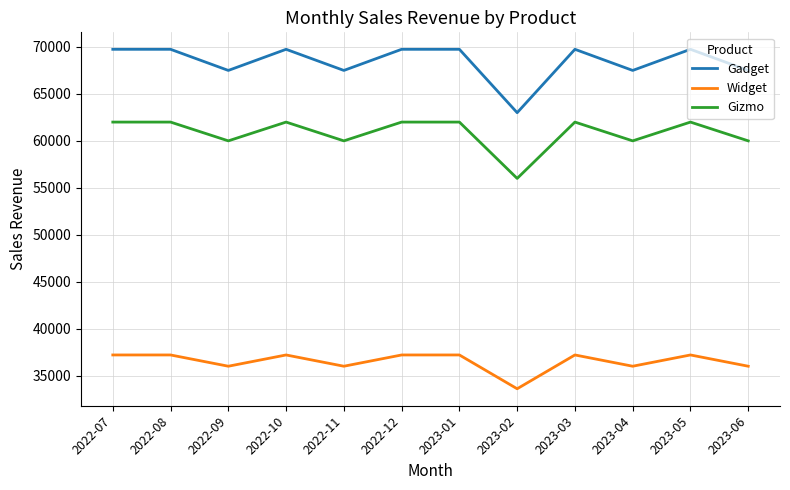

Which category has the lowest value in the Gadget series?

2023-02